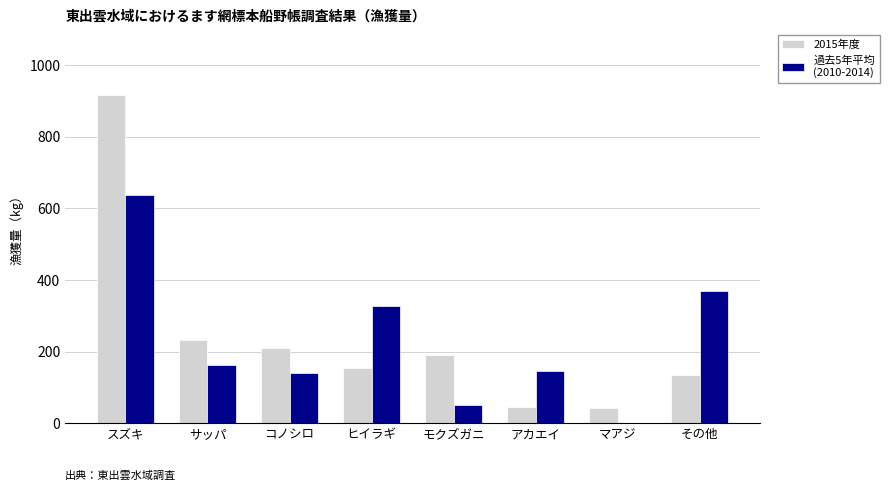

What is the greatest value displayed?

916.9